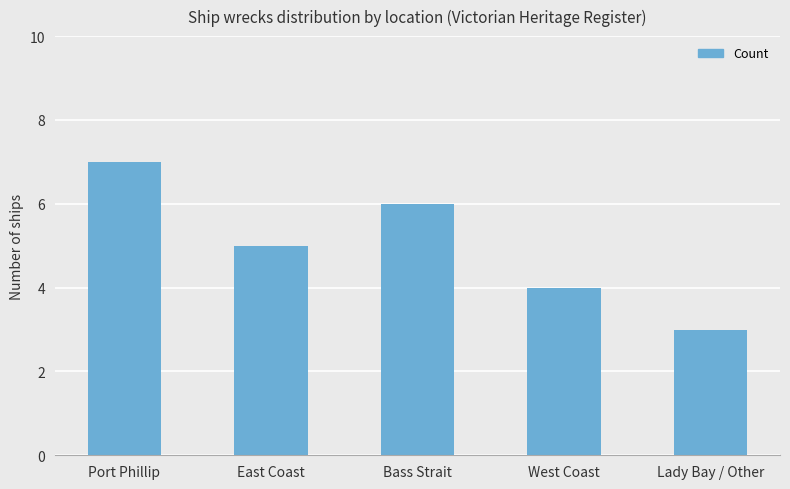

Are the bars grouped side by side (vs. stacked)?

No